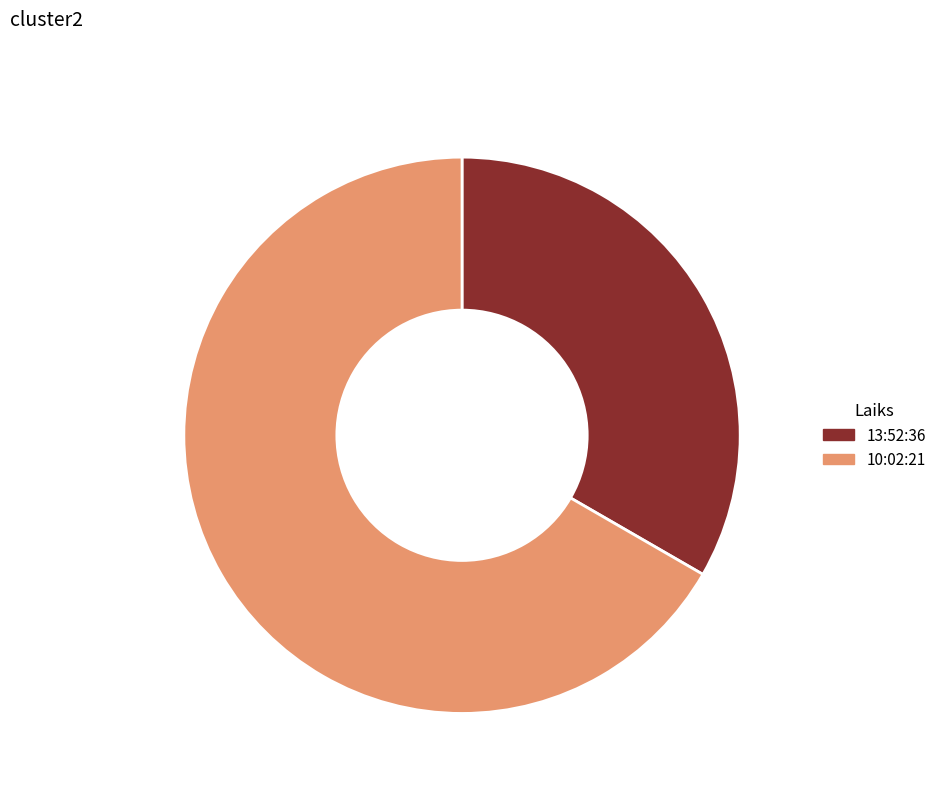

To the nearest percent, what percentage of the pie is 10:02:21?

67%